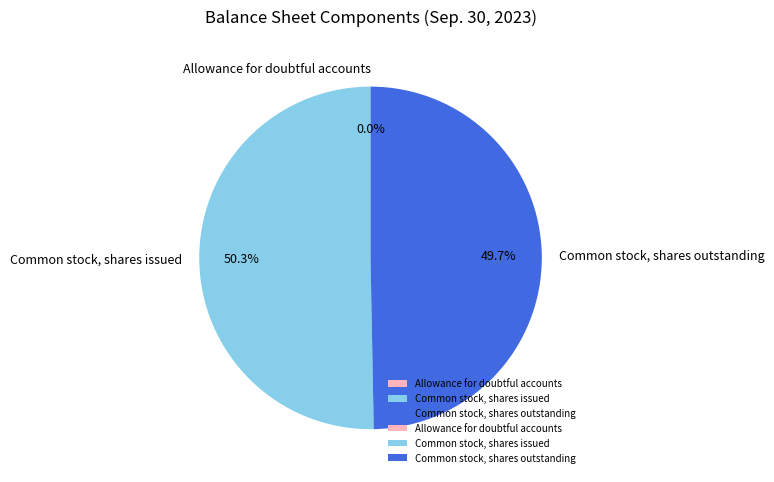

To the nearest percent, what is the average slice percentage?

33%